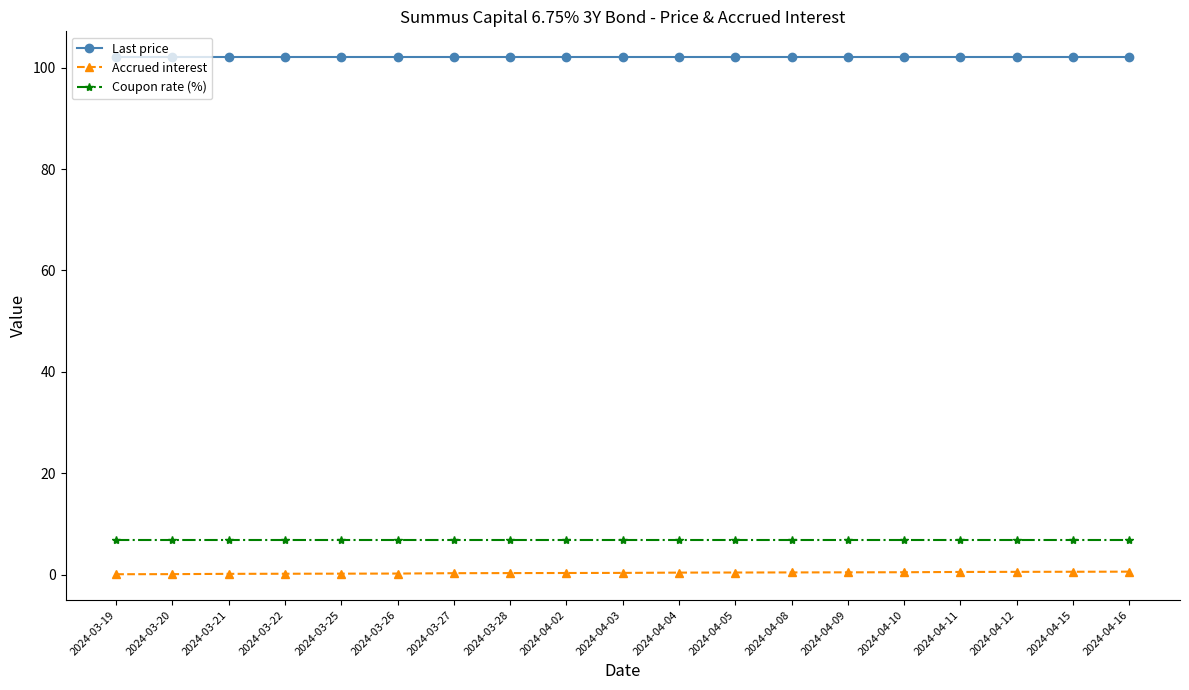

What are all the series names shown in the legend?

Last price, Accrued interest, Coupon rate (%)